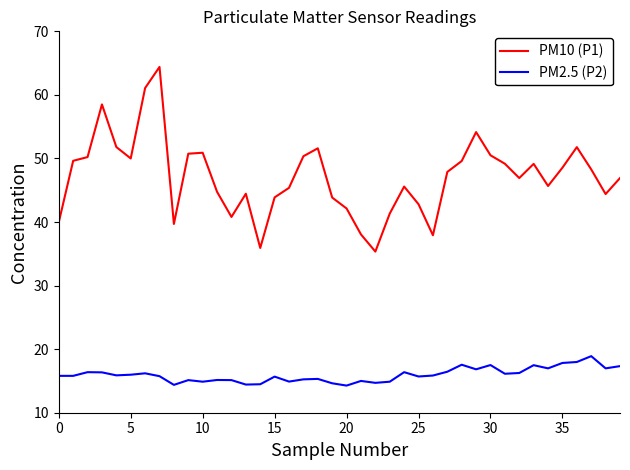

True or false: PM10 (P1) and PM2.5 (P2) cross at least once.

False